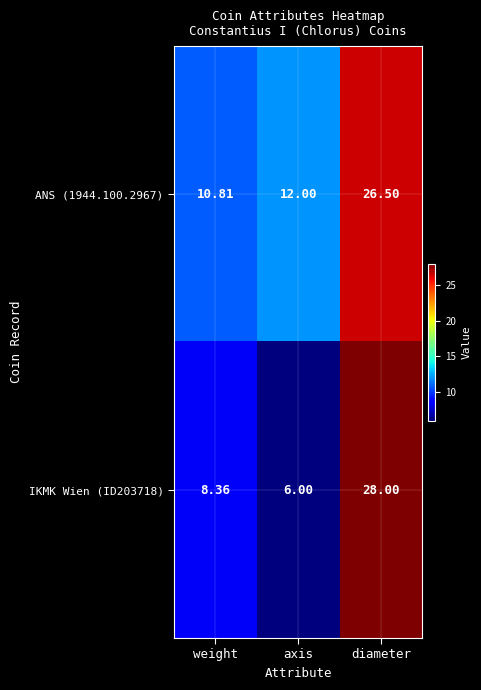

How many series are shown in this chart?

2